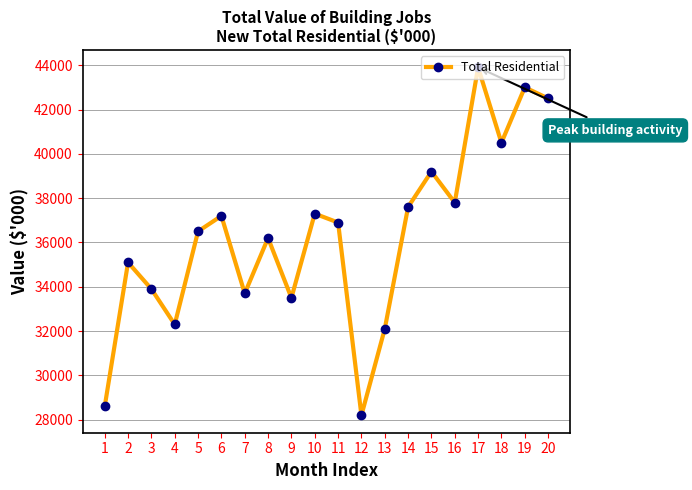

True or false: the data has more than 0 interior local peaks.

True